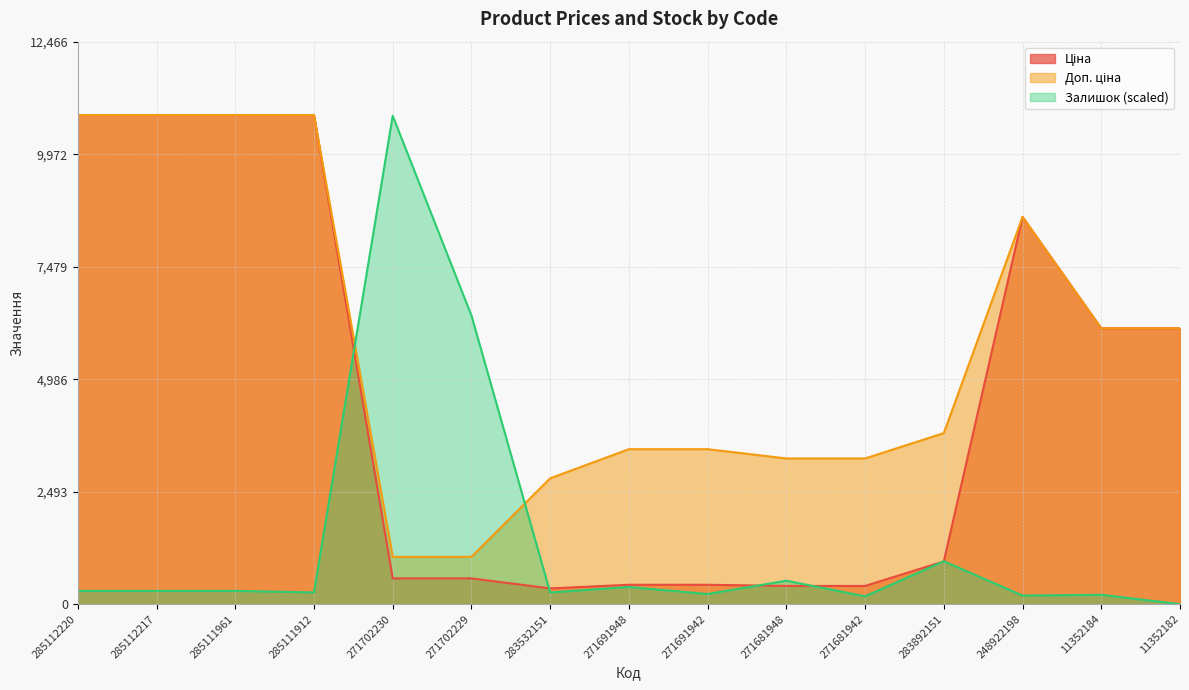

Does the chart have visible grid lines?

Yes